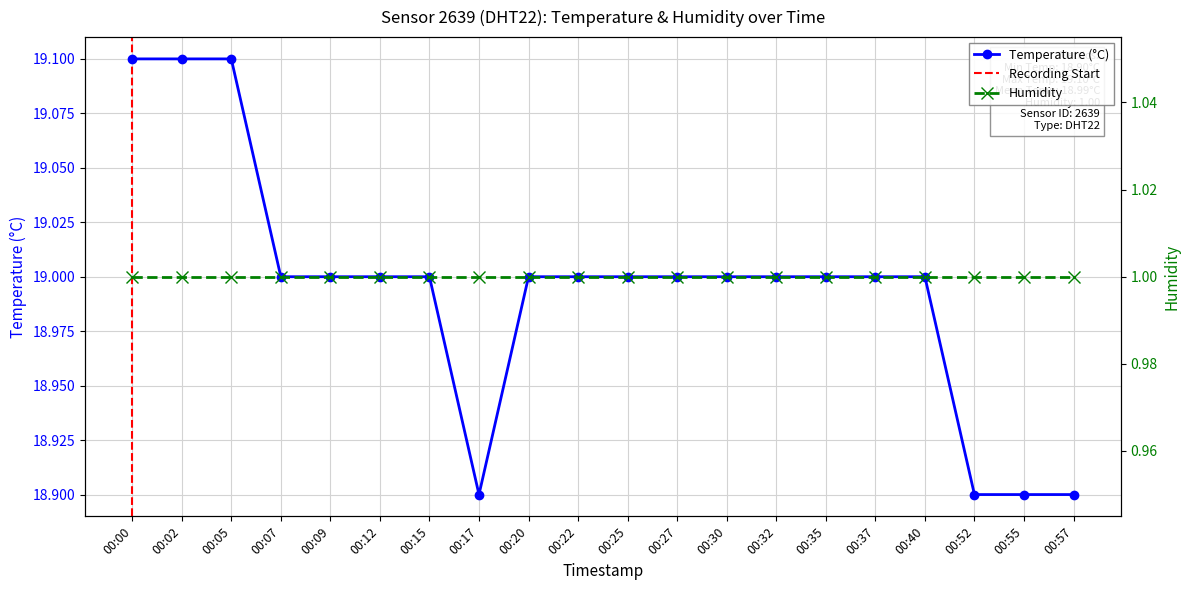

Is it true that the value at 00:22 is 26.8?

False